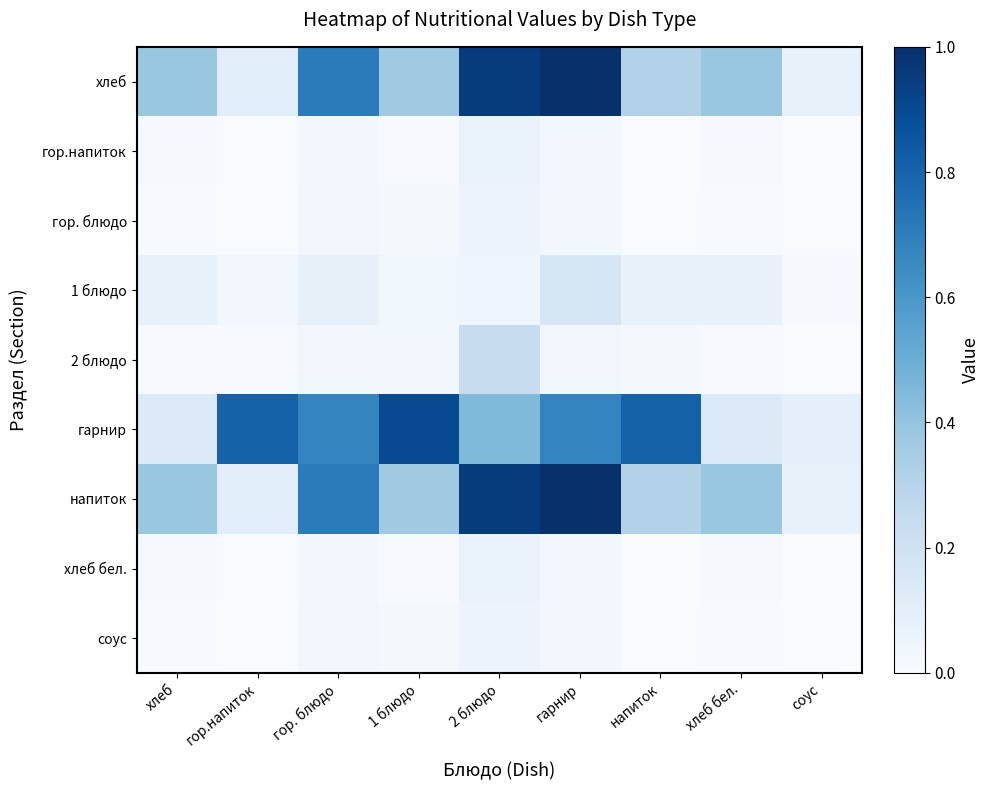

At how many categories does at least one series exceed 0?

9